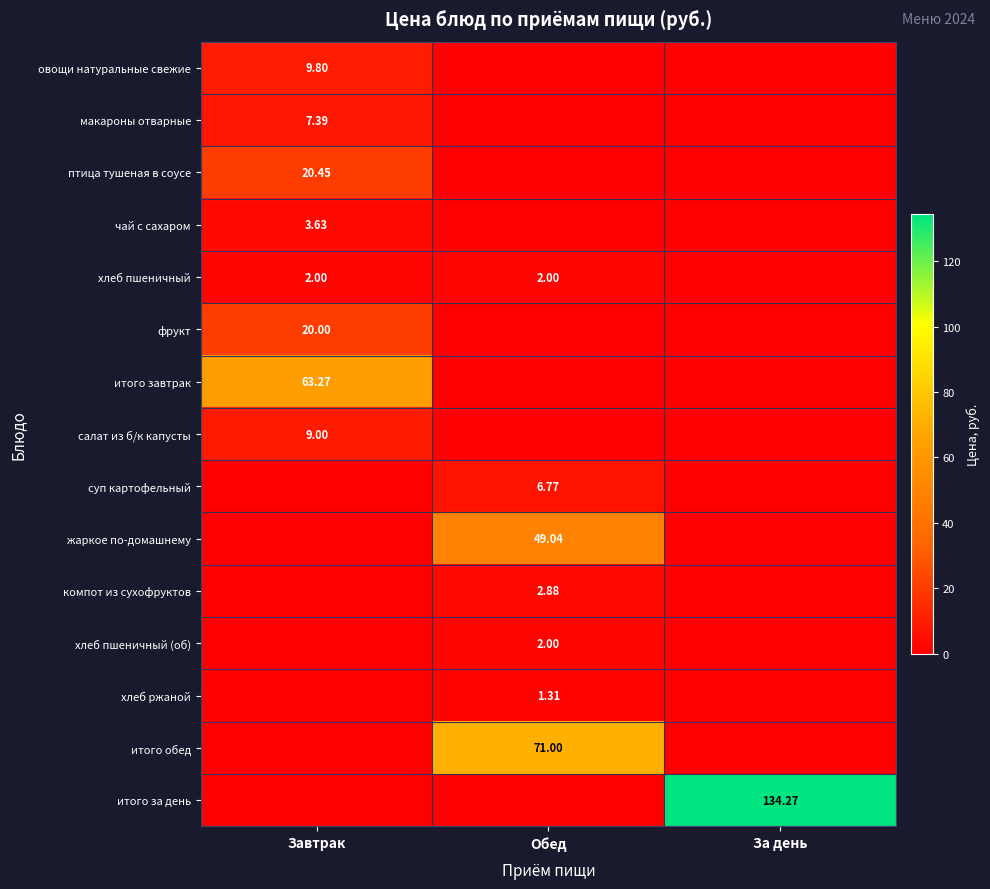

What is the sum of the итого завтрак values at За день and Завтрак?

63.3